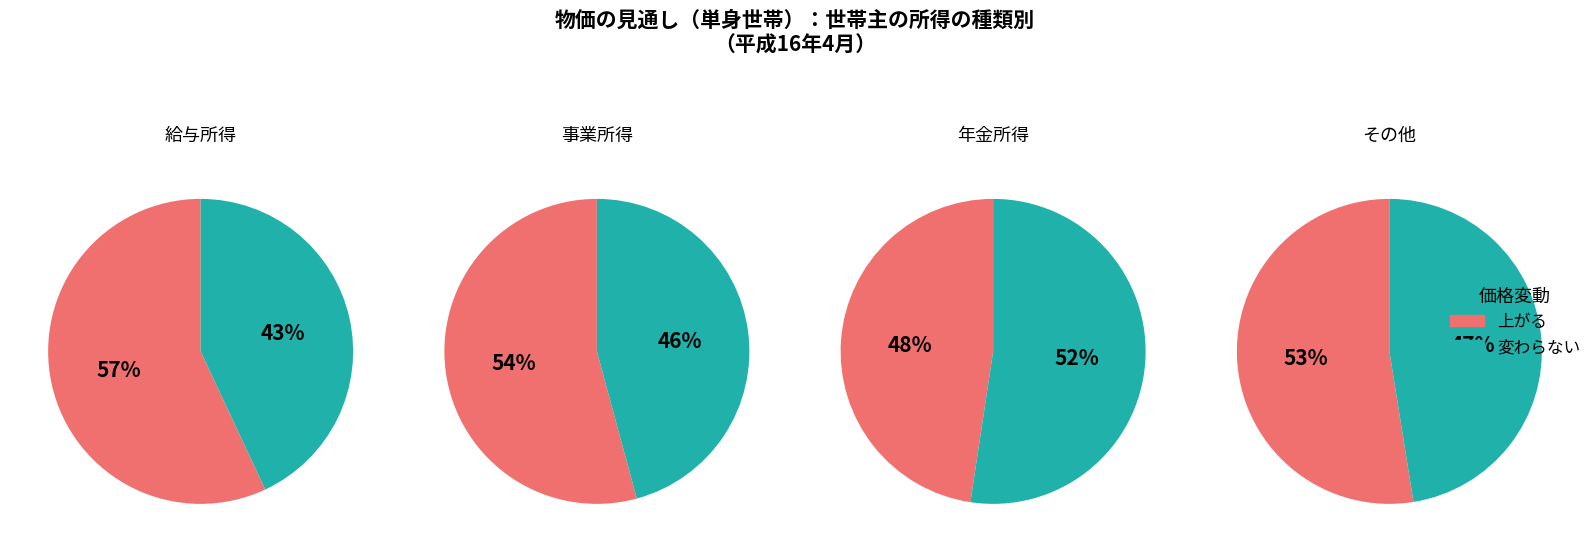

Does 3 represent more than half of the total?

No